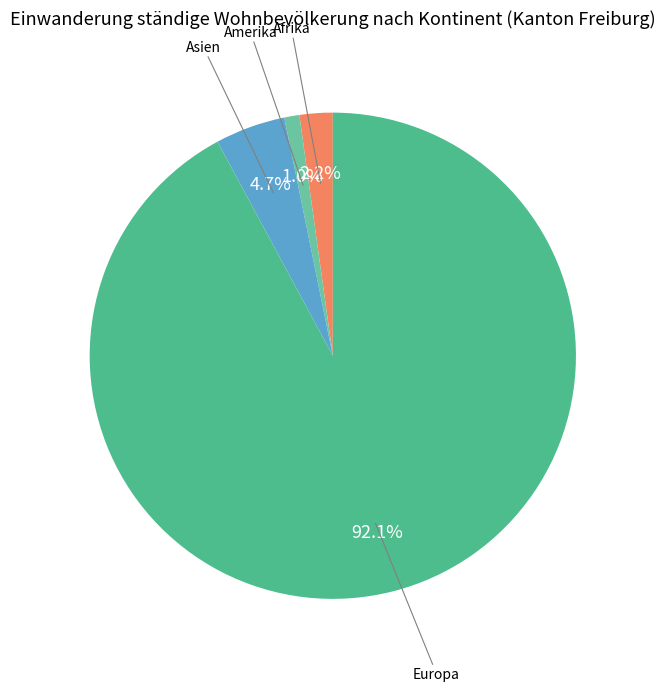

How many slices are in this pie chart?

4